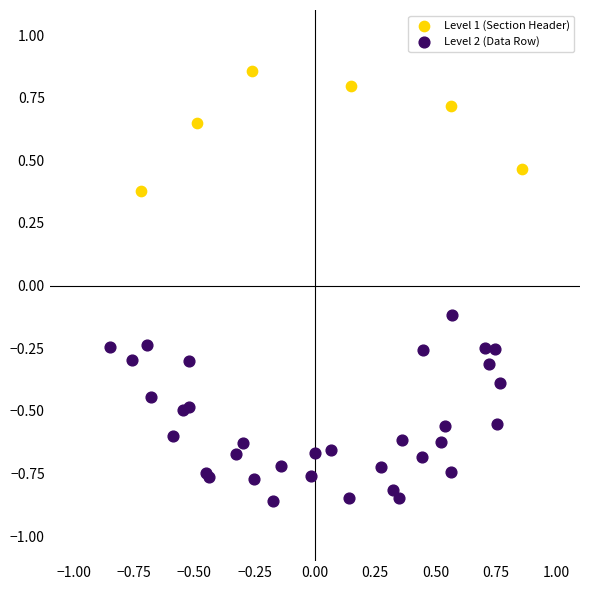

What are all the series names shown in the legend?

Level 1 (Section Header), Level 2 (Data Row)